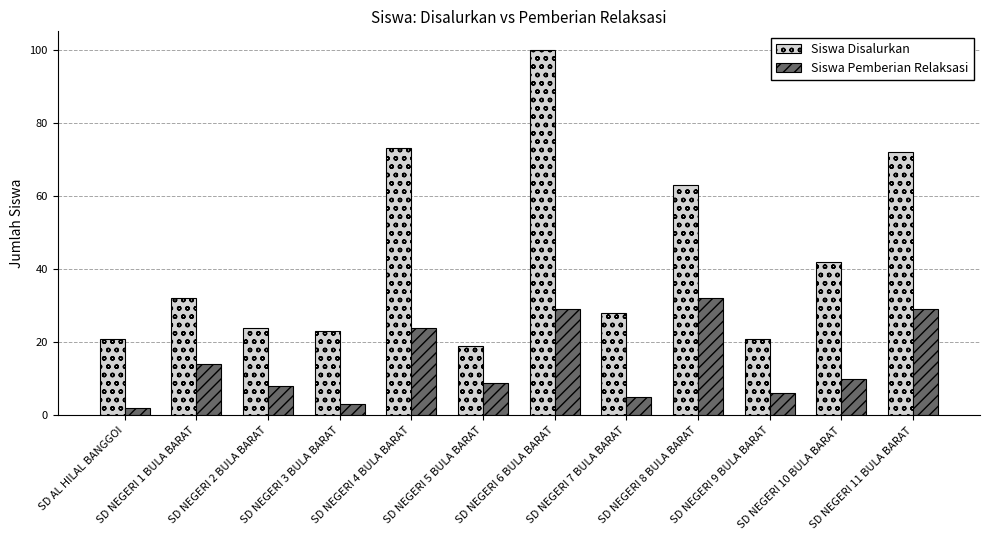

How many groups of bars are there?

12